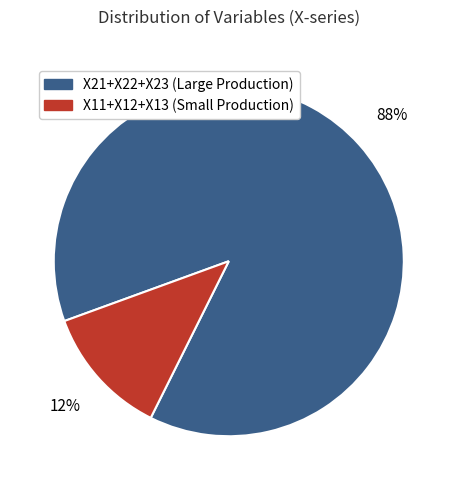

To the nearest percent, what is the difference between the largest and smallest slice percentages?

76%